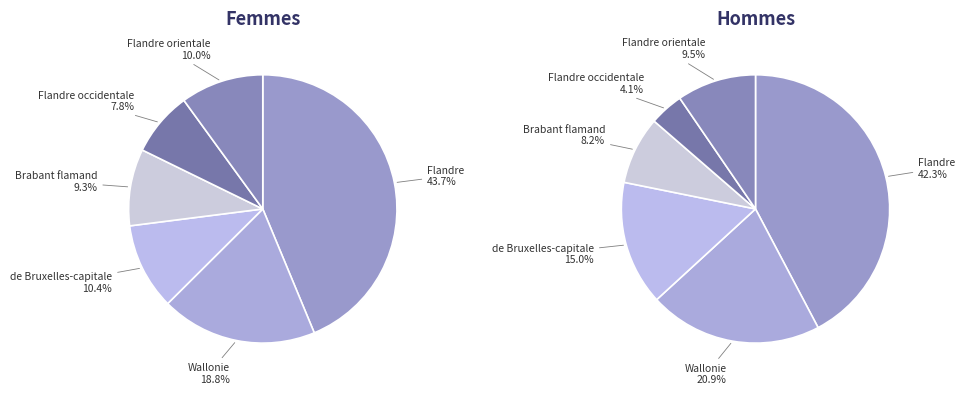

Between hommes_values and 5, which is larger?

hommes_values